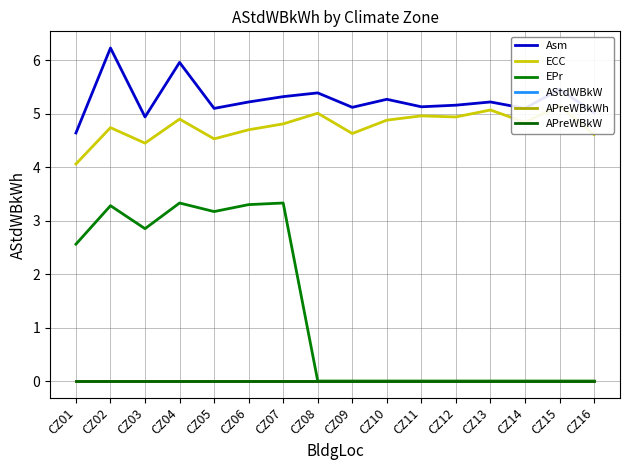

How many series are shown in this chart?

6